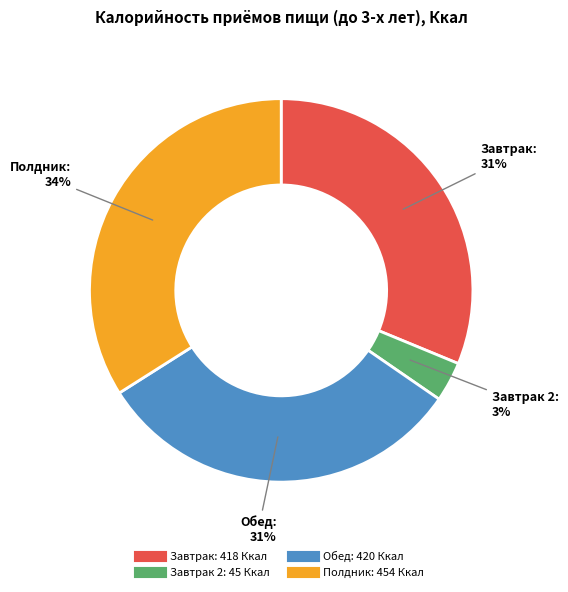

To the nearest percent, what is the average slice percentage?

25%